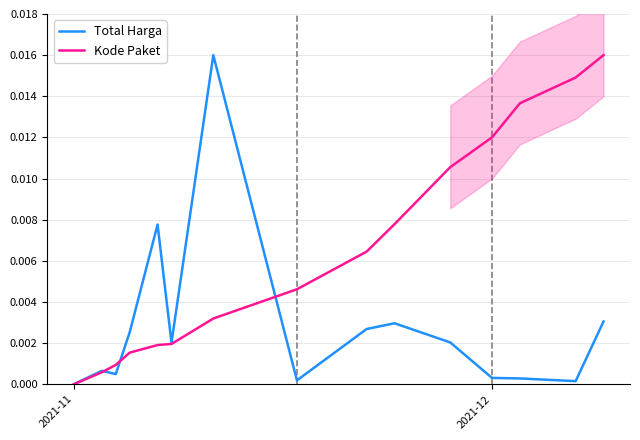

True or false: Kode Paket has more than 1 interior local peaks.

False